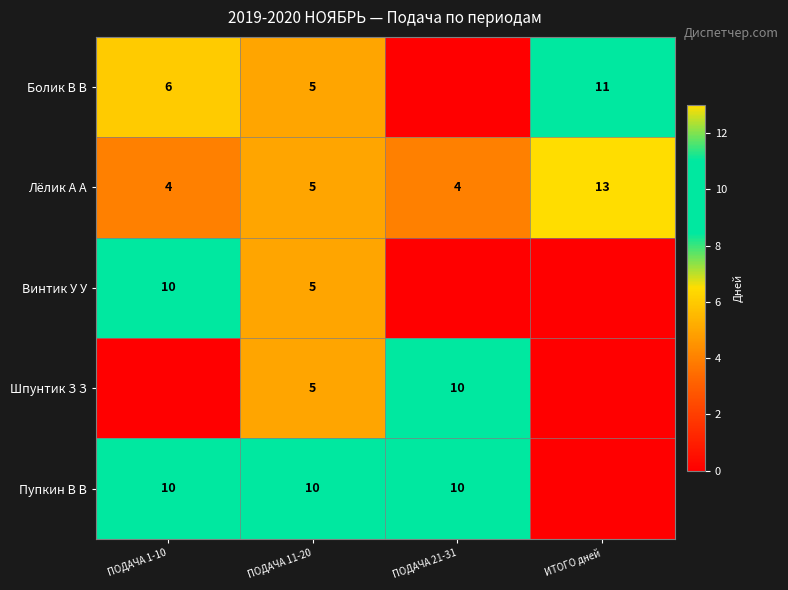

Is it true that Лёлик А А equals 4 at ПОДАЧА 21-31?

True